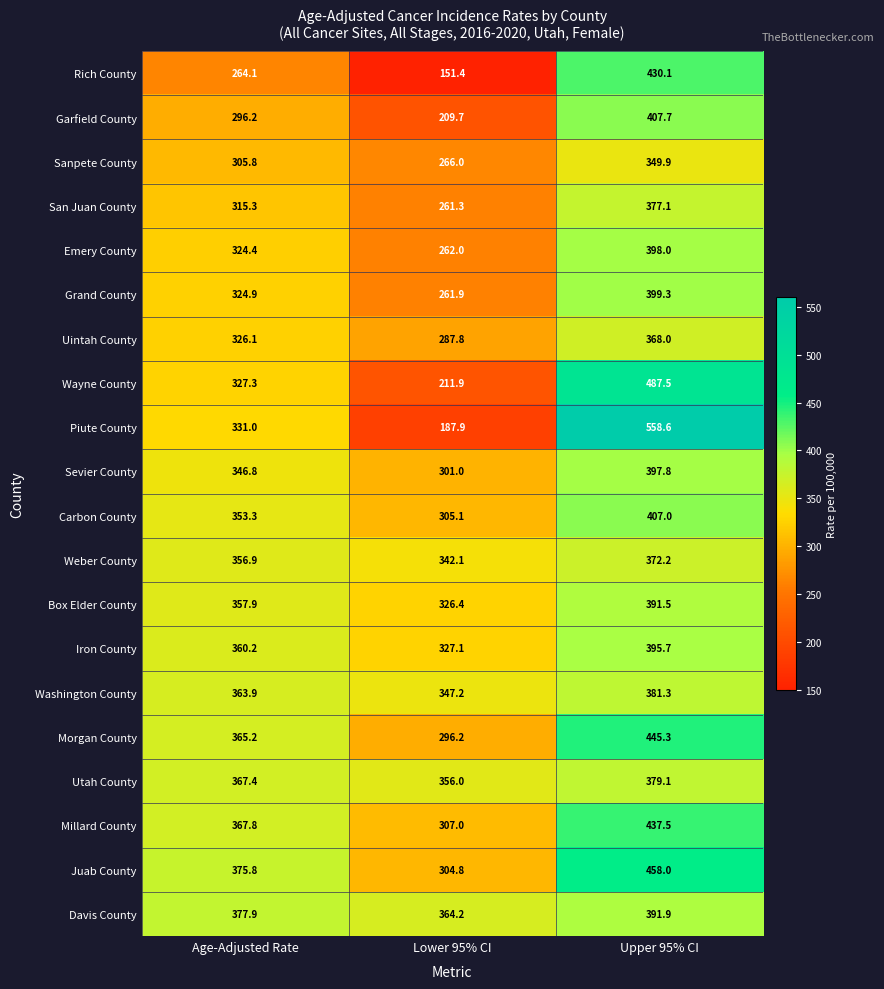

The Iron County series shows 469.4 at Lower 95% CI. True or false?

False